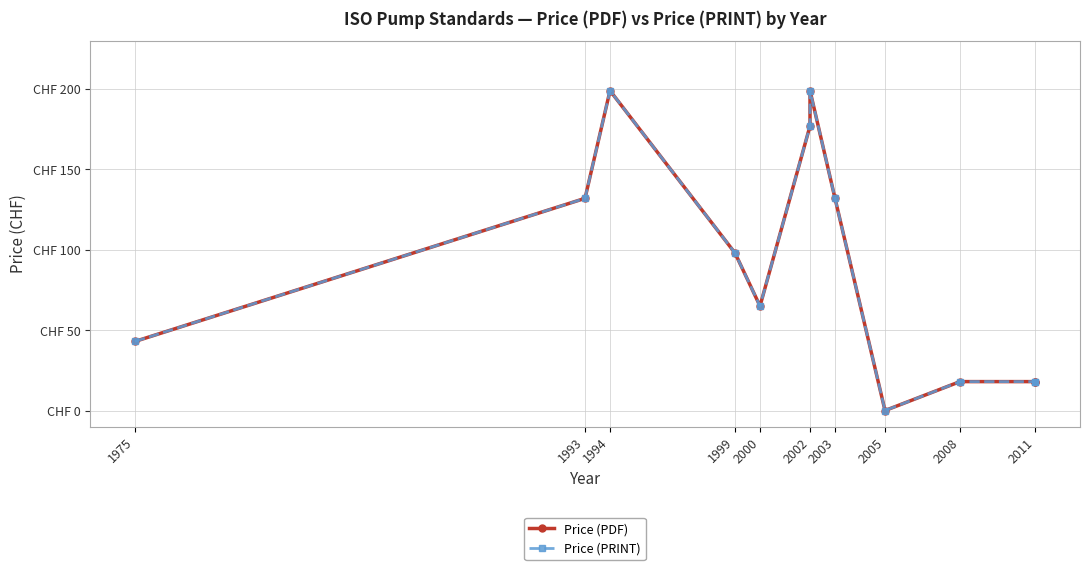

Is the value of Price (PDF) at 2005 greater than the value of Price (PRINT) at 2002?

No